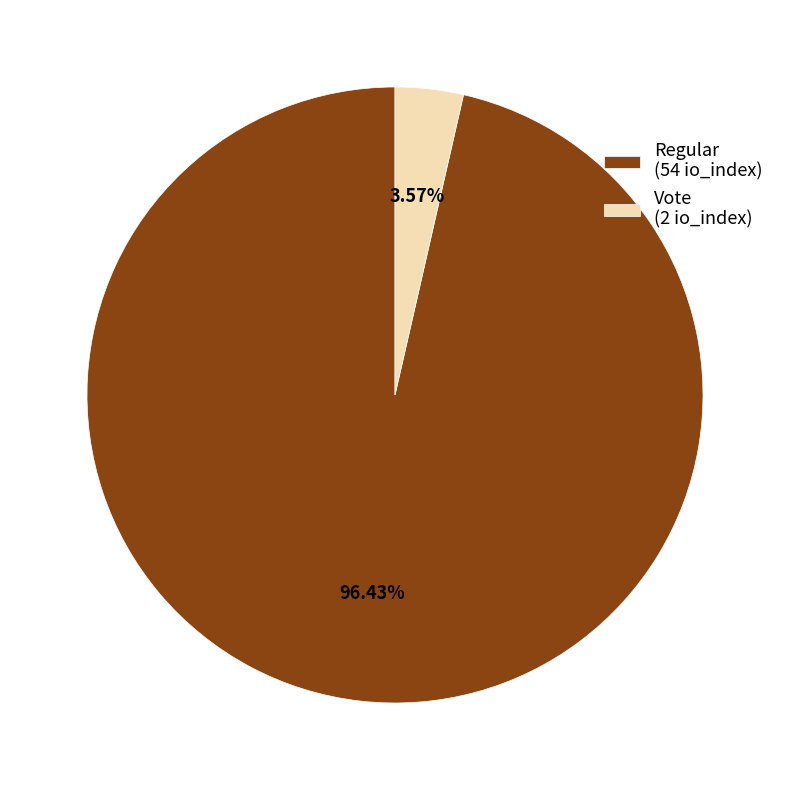

Is the sum of Regular (54 io_index) and Vote (2 io_index) greater than half?

Yes